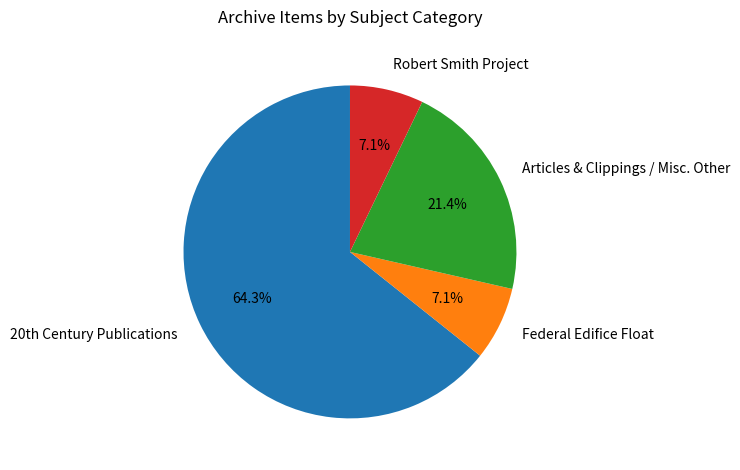

Is the sum of Federal Edifice Float and Articles & Clippings / Misc. Other greater than half?

No